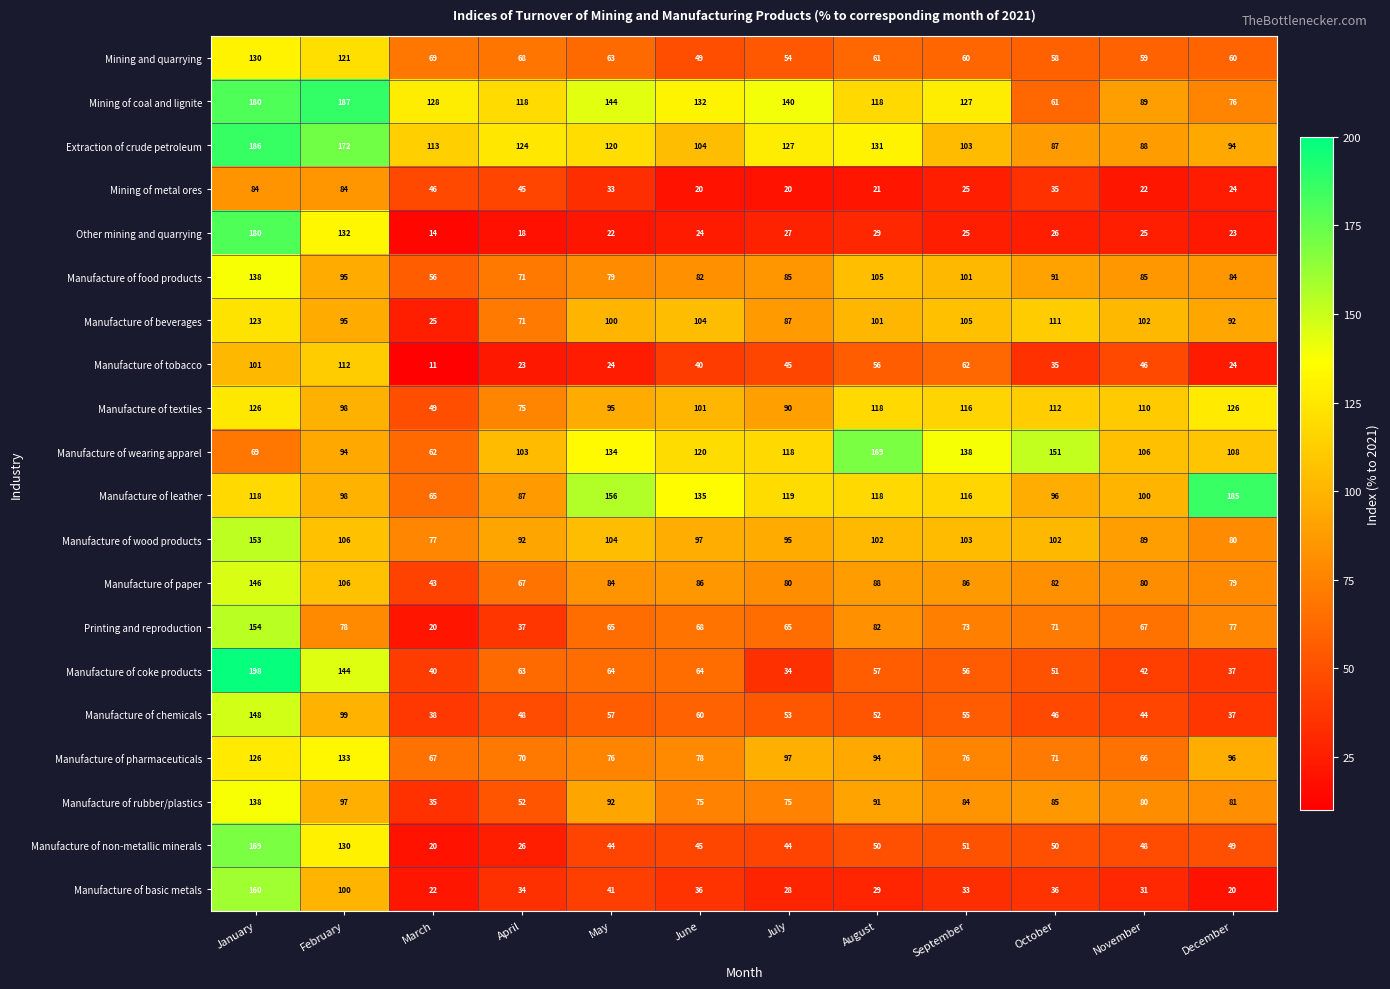

What is the maximum value for Manufacture of tobacco?

112